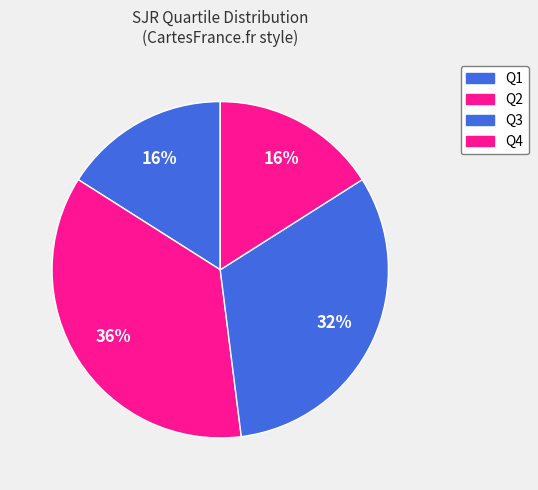

What percentage is the Q1 slice, to the nearest percent?

16%